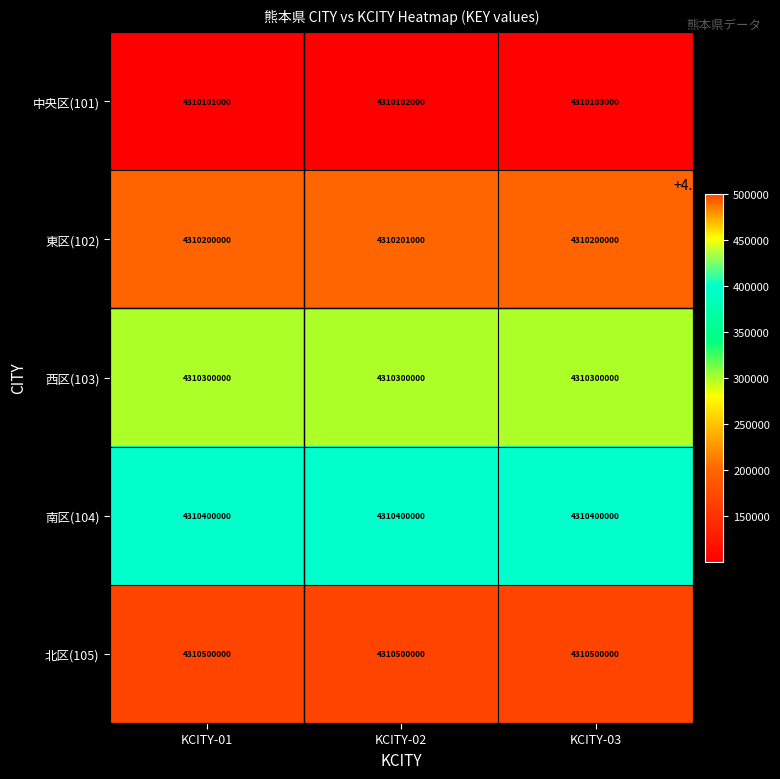

How many distinct data groups are displayed?

5